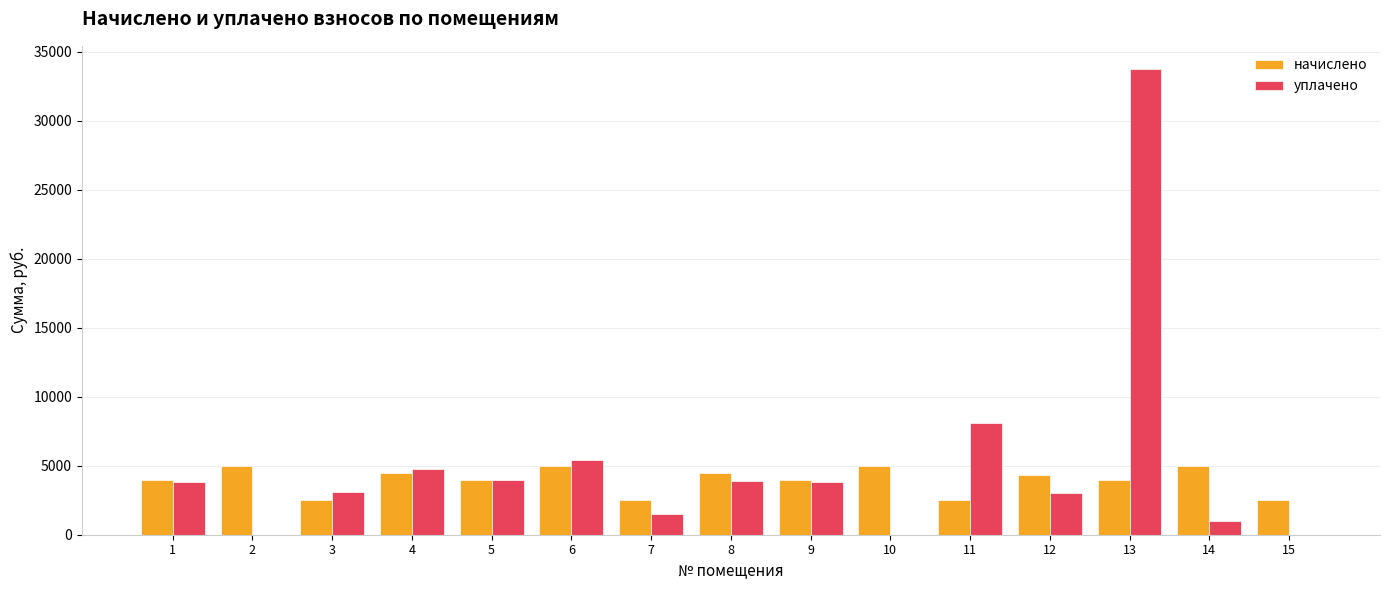

What is the approximate value of начислено at 10?

5011.0